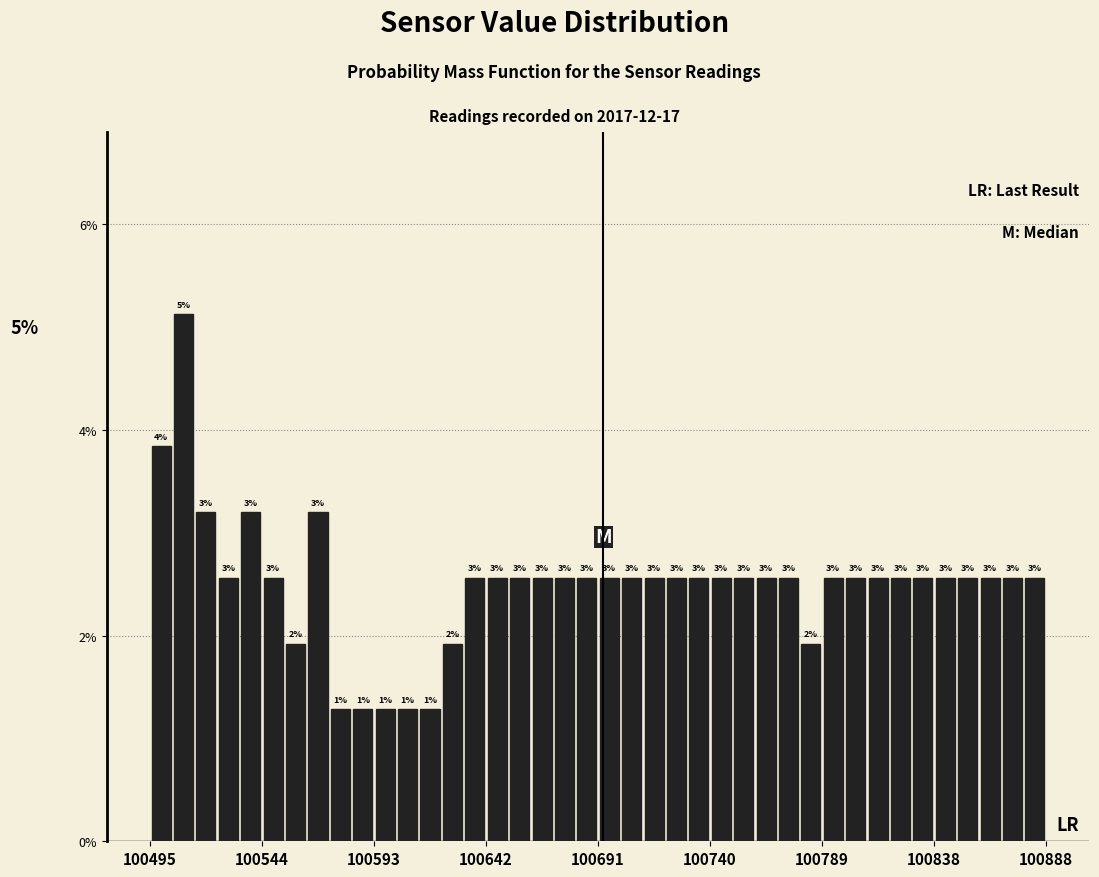

Read against the x-axis, roughly where is the centre of the tallest bar?

100510